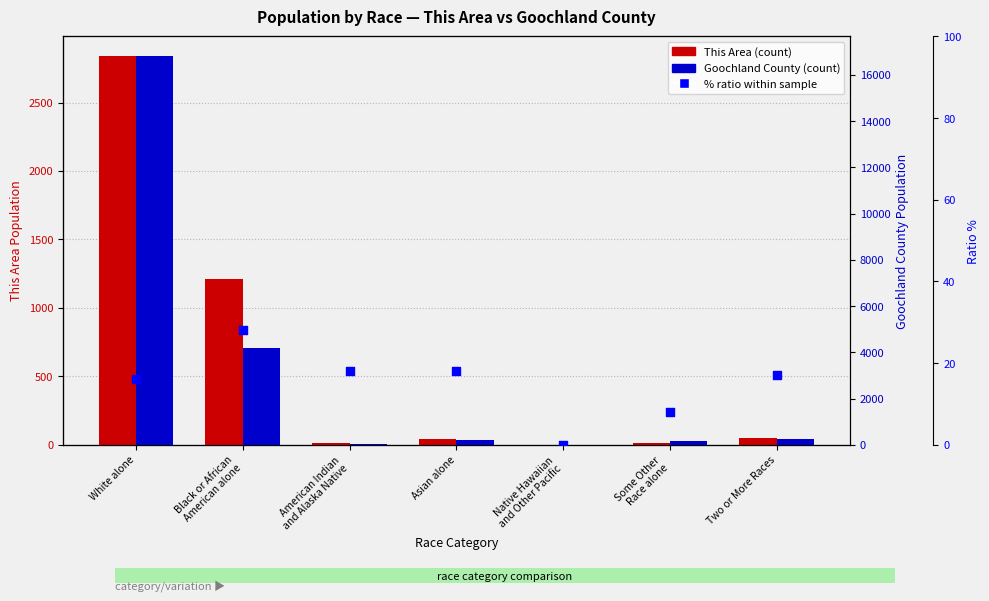

Which series has the largest Y range (max minus min)?

Goochland County